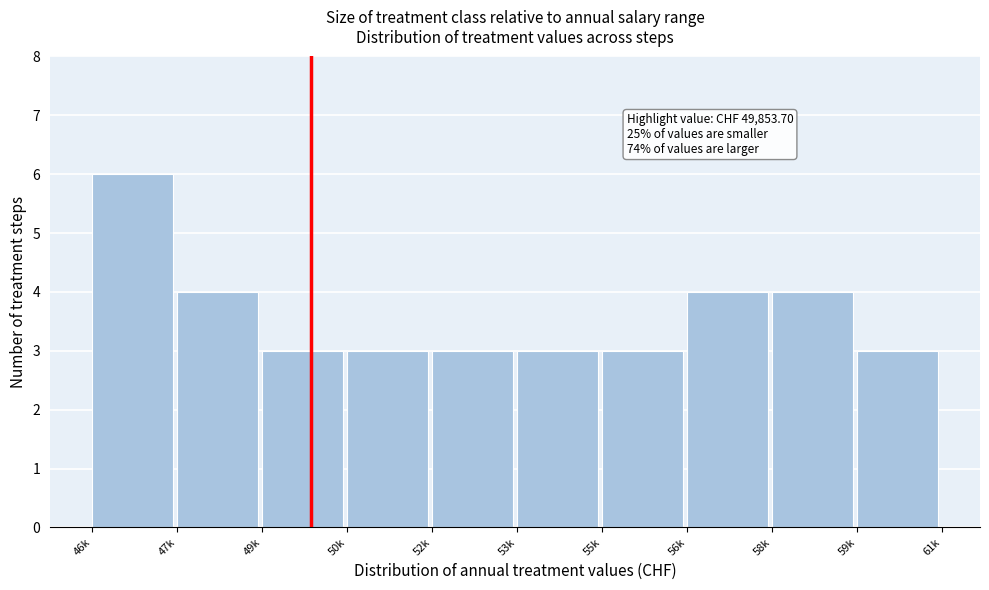

Reading left to right, what are all the values shown in this chart?

6	4	3	3	3	3	3	4	4	3